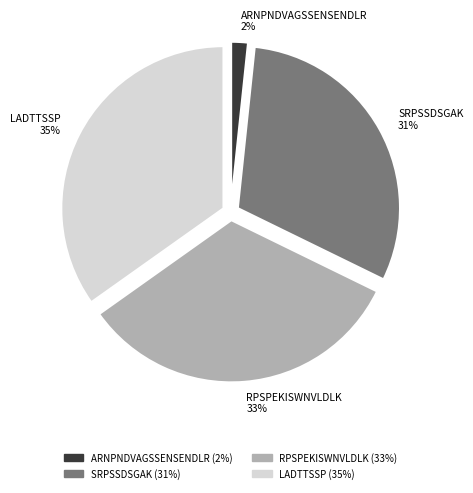

What percentage is the LADTTSSP slice, to the nearest percent?

35%